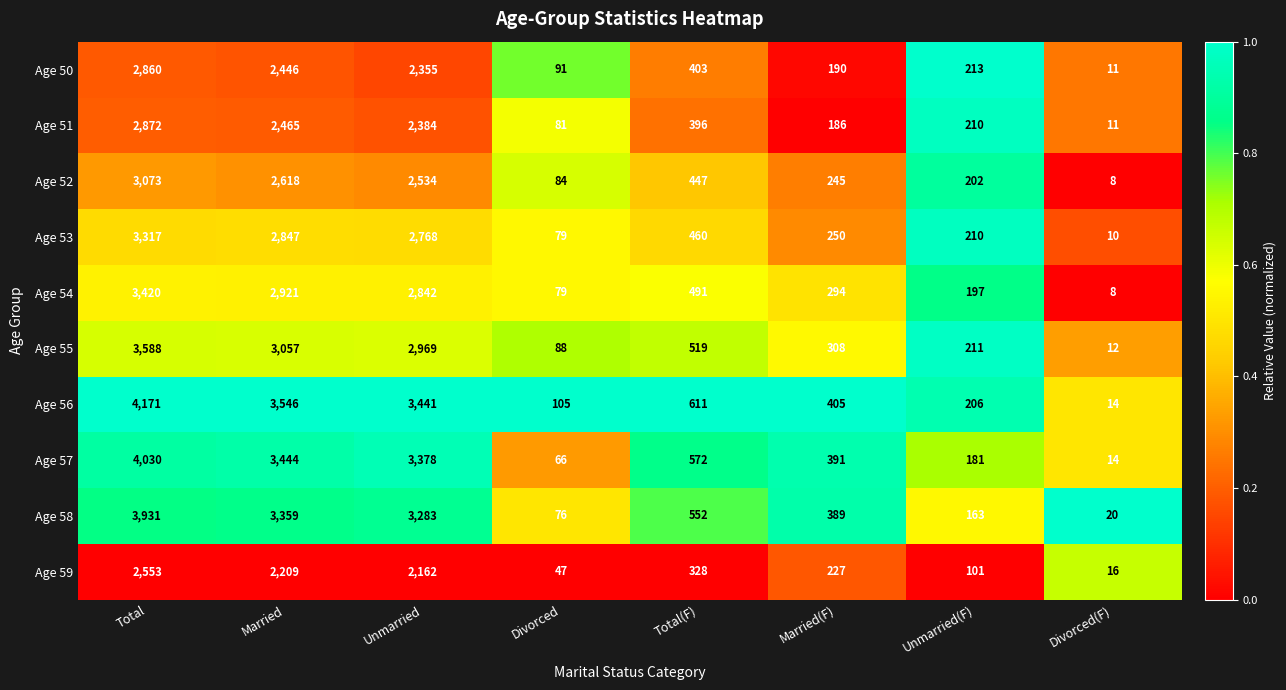

At which category is the sum across all series the highest?

Total